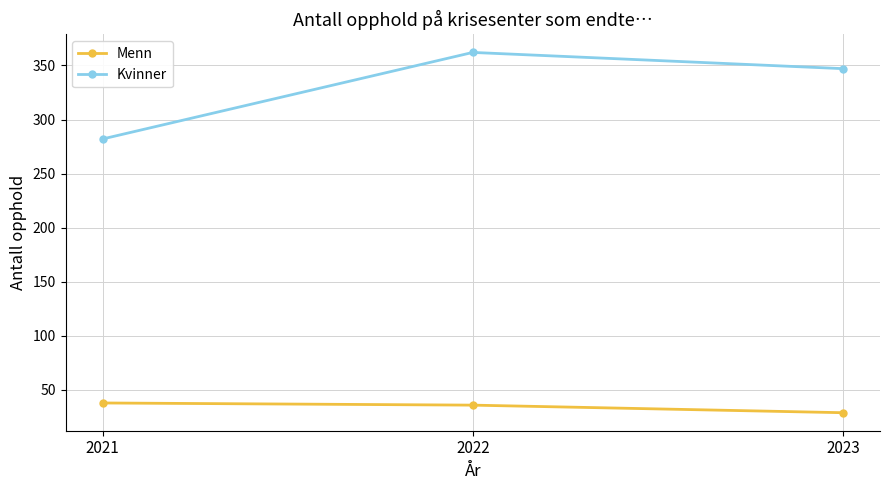

Is the value of Kvinner at 2021 greater than the value of Menn at 2023?

Yes